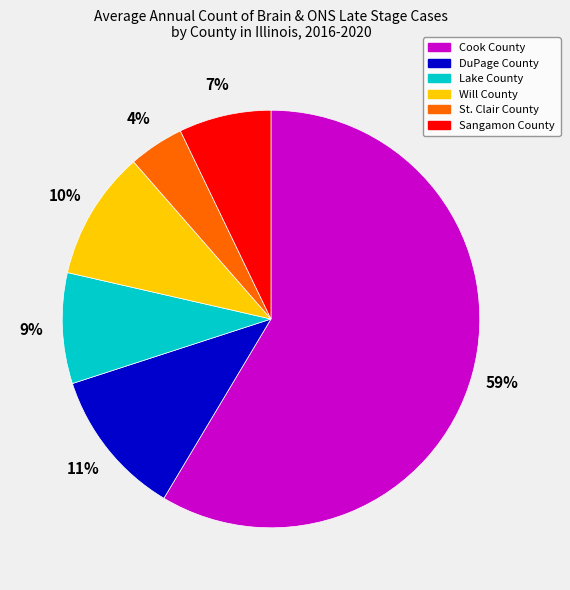

To the nearest percent, what percentage of the pie is Lake County?

9%